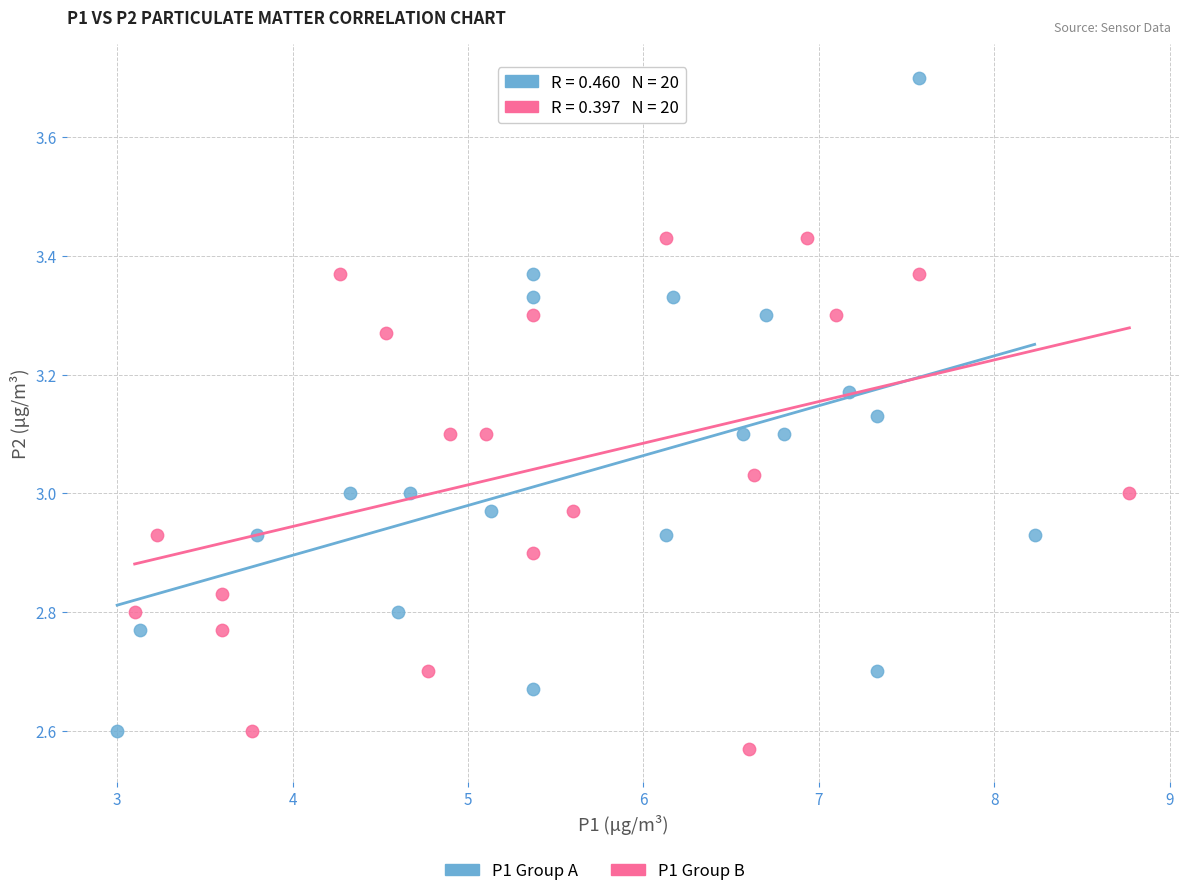

Which series contains the highest Y value?

P1 Group A